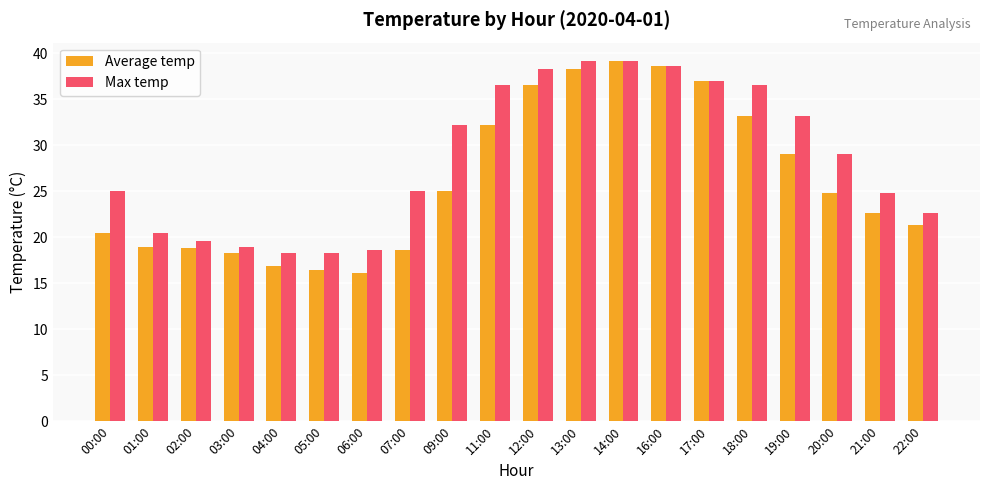

What is the average value of the Max temp series?

28.6